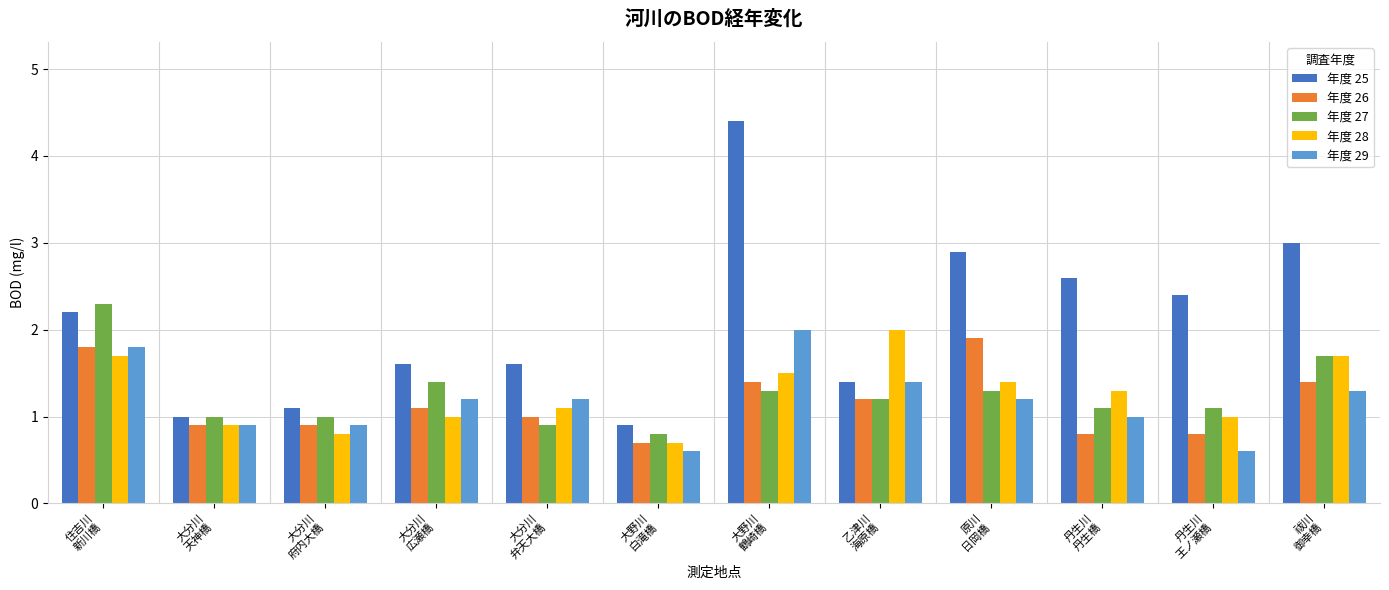

At which category is the sum across all series the highest?

大野川
鶴崎橋